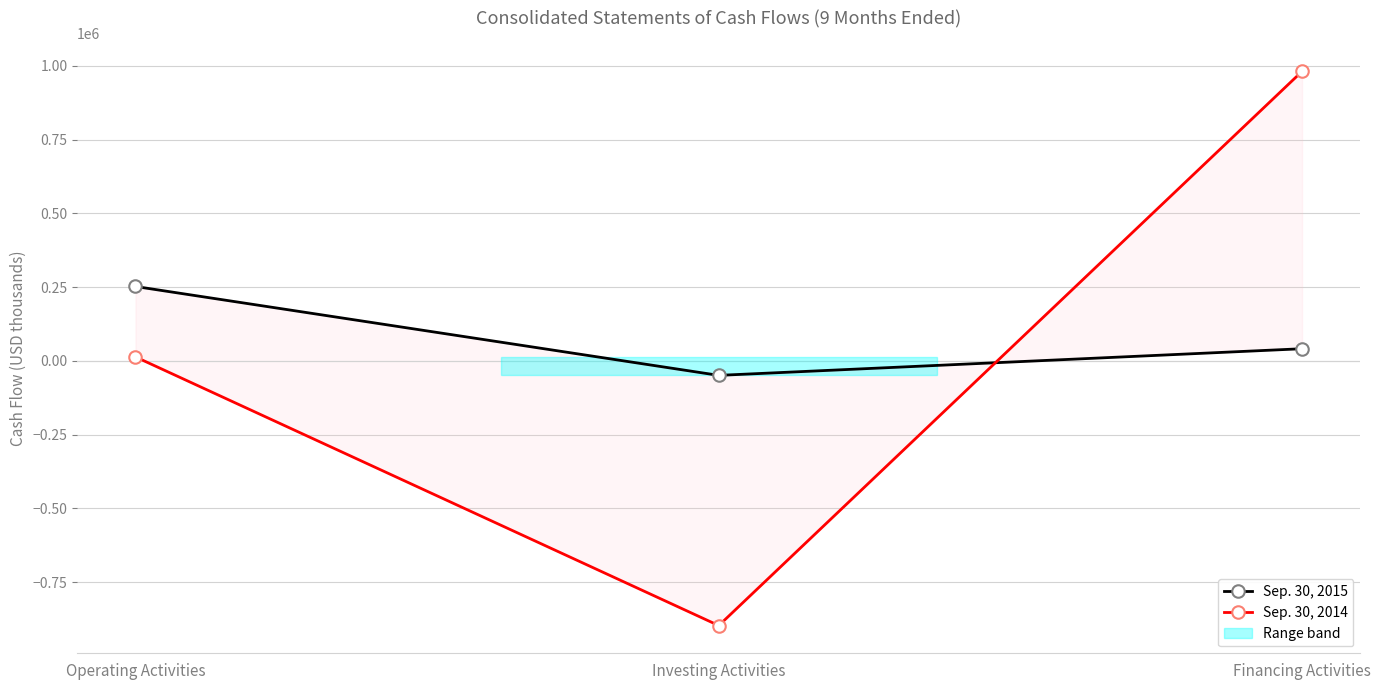

Reading left to right, extract all data points from this chart.

Sep. 30, 2015: Operating Activities=252099	Investing Activities=-49212	Financing Activities=41127
Sep. 30, 2014: Operating Activities=13357	Investing Activities=-897298	Financing Activities=981328